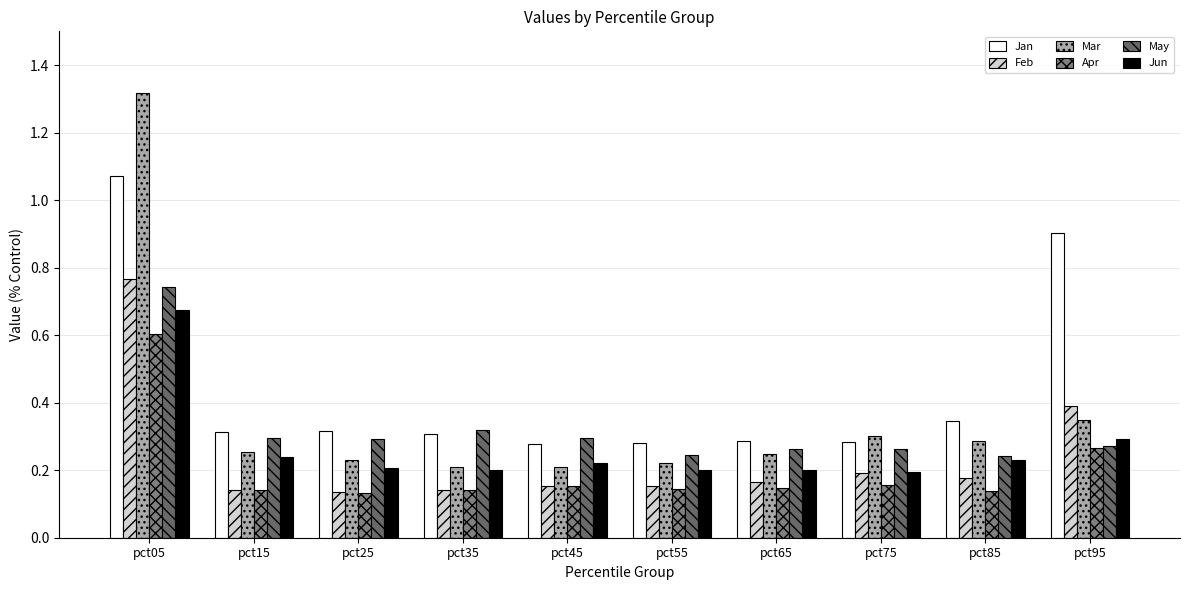

Between pct55 and pct65, which series saw the biggest shift?

Mar